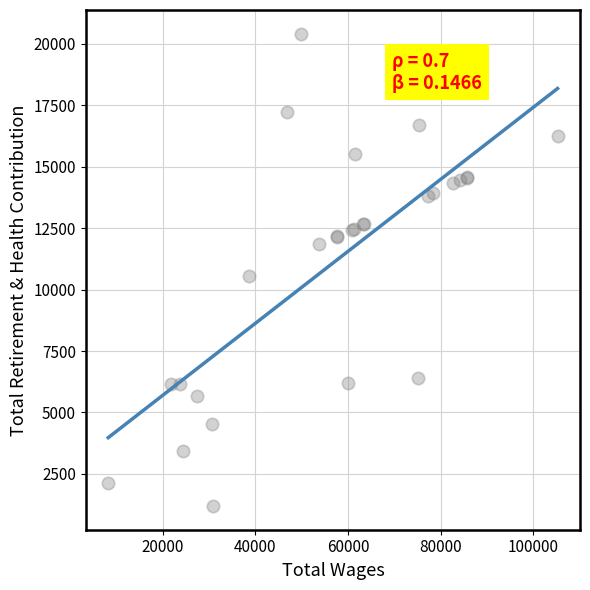

What Y value in the scatter plot is closest to 10804?

10543